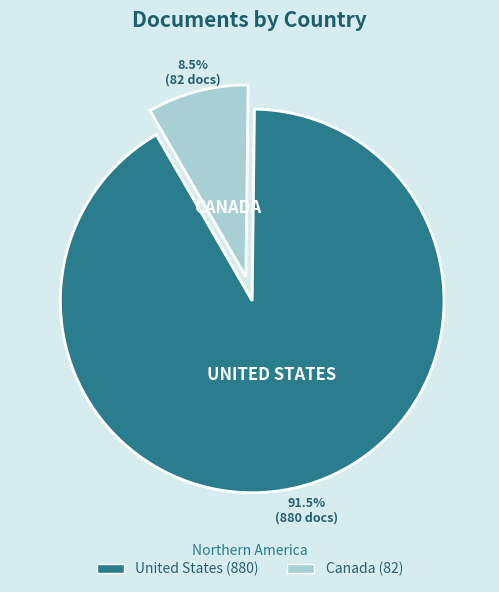

Is it true that United States is 81% of the pie?

False